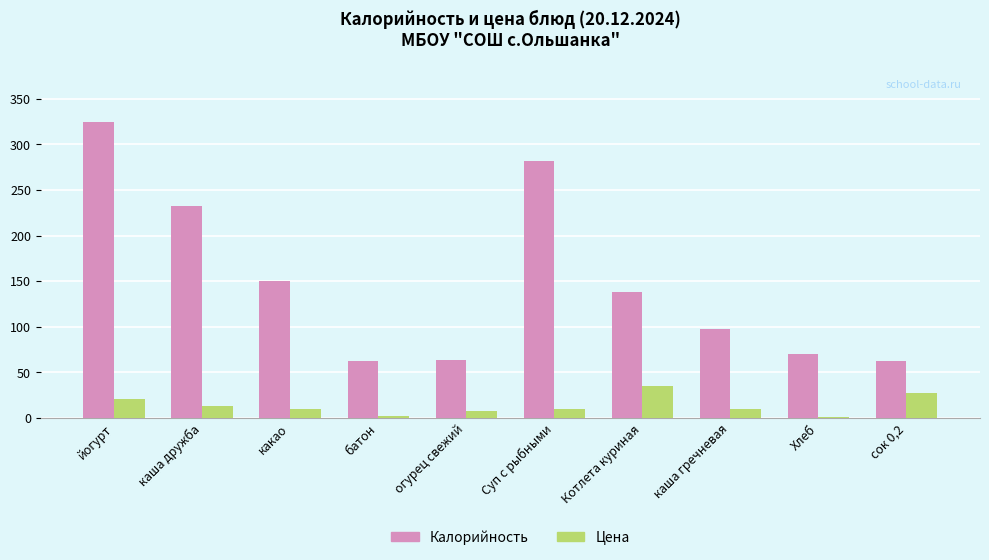

How many bars are there in each group?

2